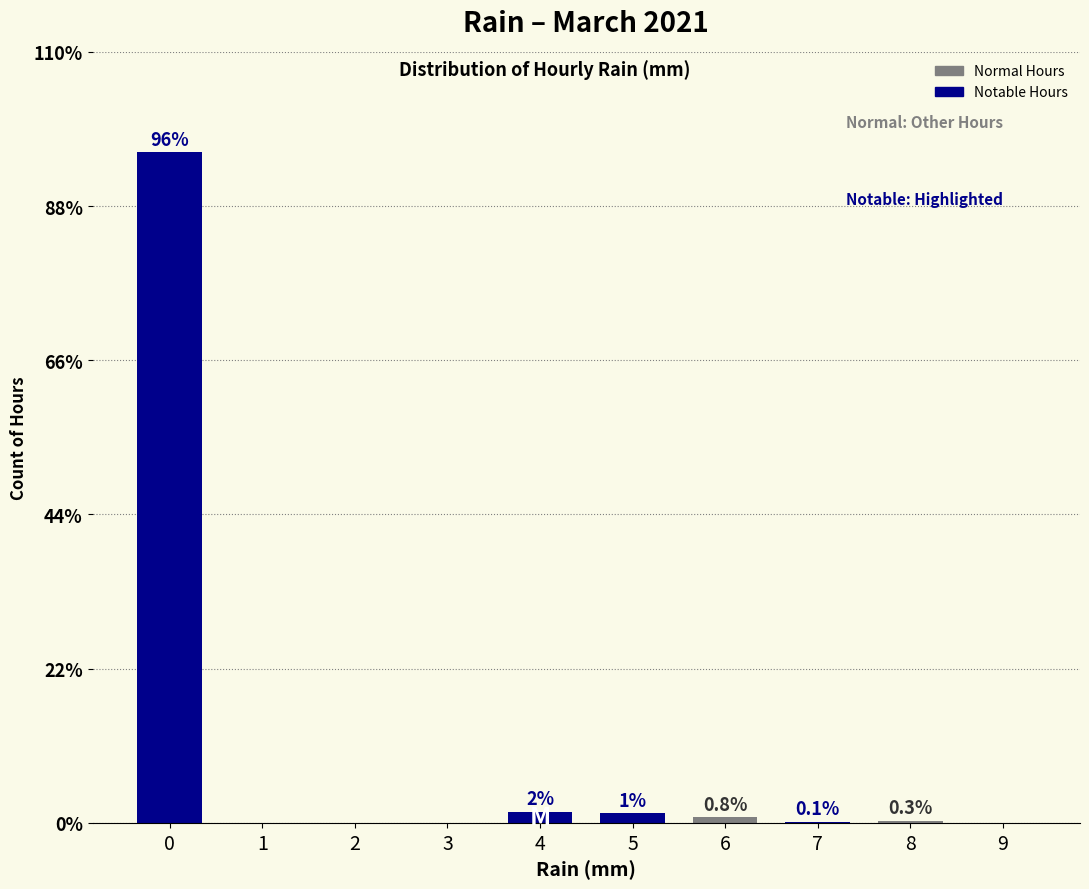

What are all the series names shown in the legend?

Normal Hours, Notable Hours